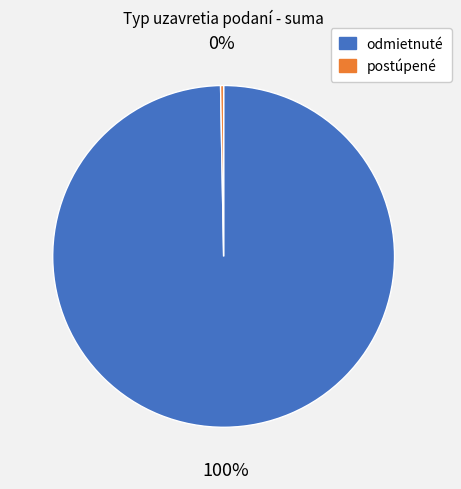

Which has a higher value, odmietnuté or postúpené?

odmietnuté